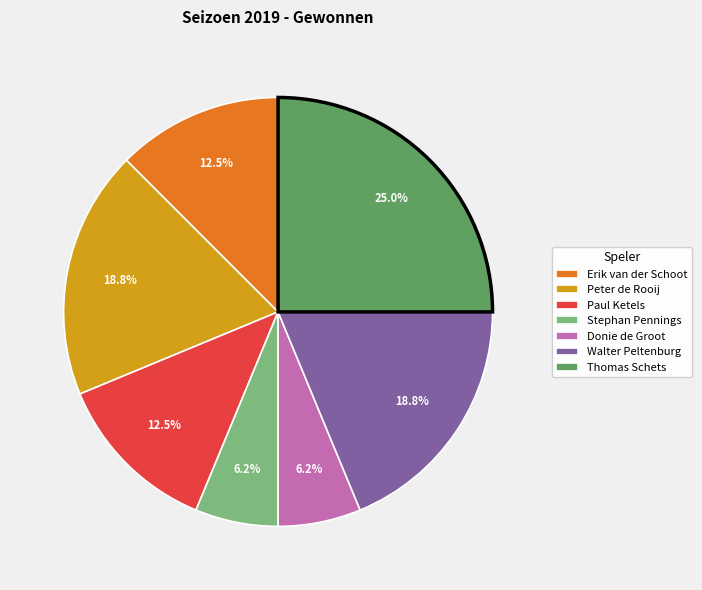

Combined, do Donie de Groot and Stephan Pennings account for over 50%?

No